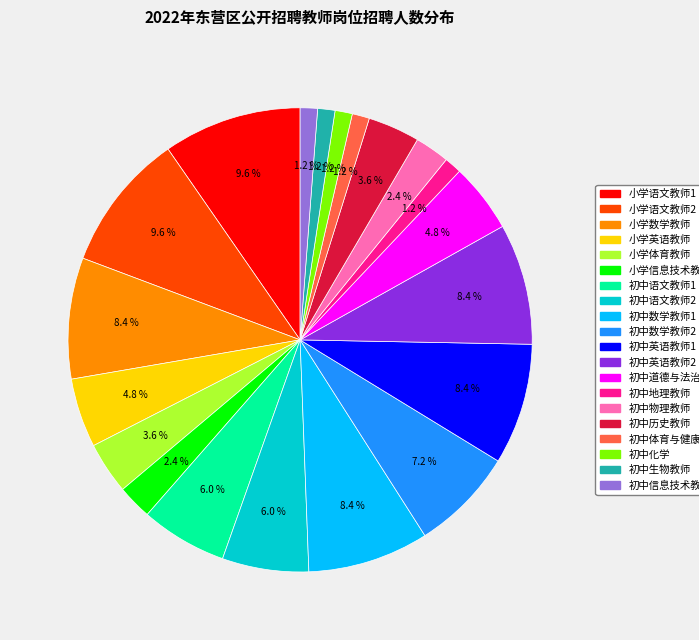

Is 初中信息技术教师 the majority of the pie?

No